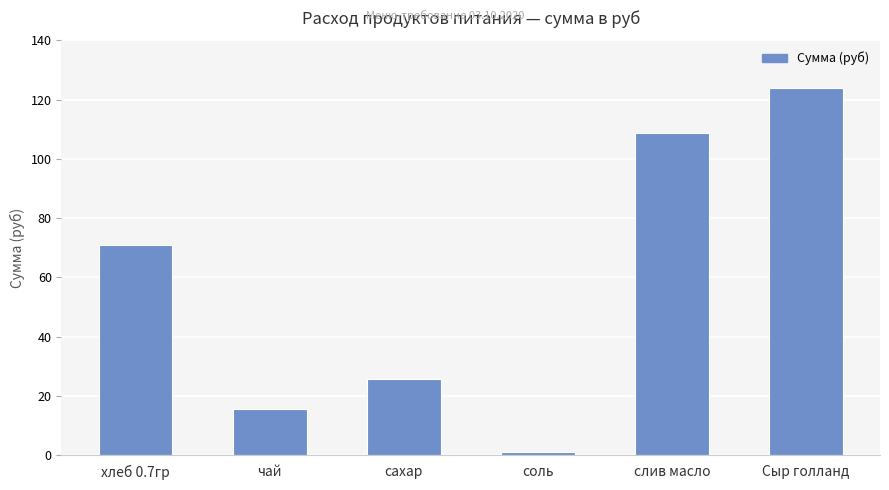

What is the ratio of the value at сахар to the value at хлеб 0.7гр?

0.4